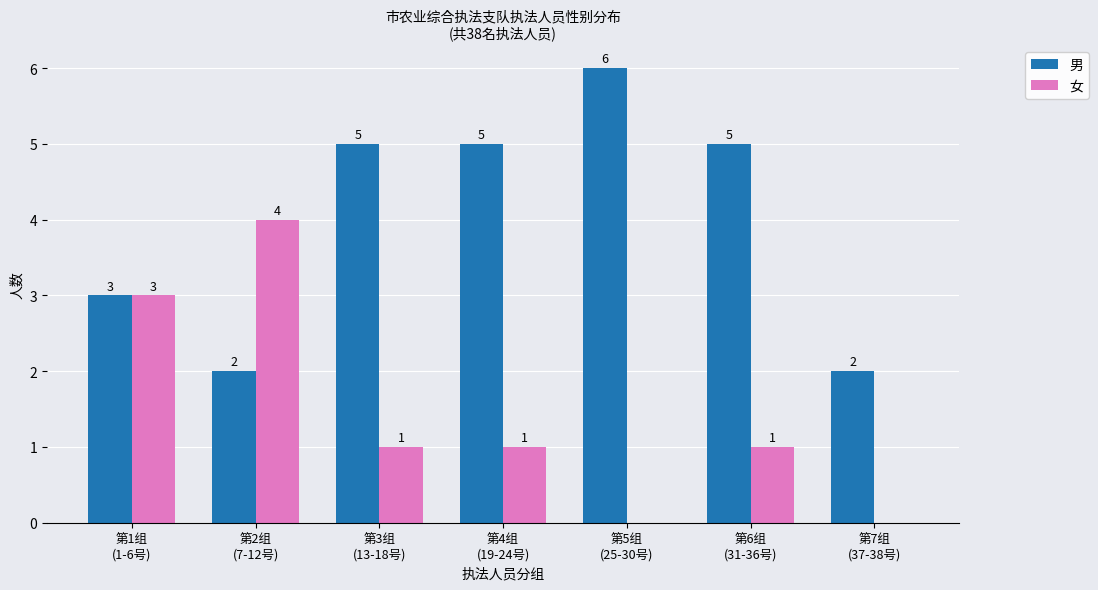

What is the highest value of the 女 series?

4